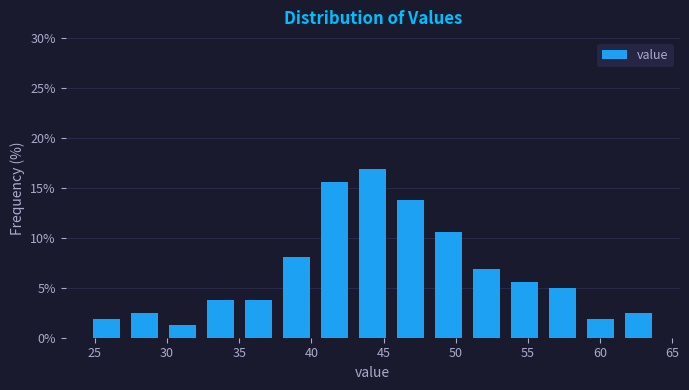

Which range on the x-axis has the tallest bar?

43.0 to 45.5